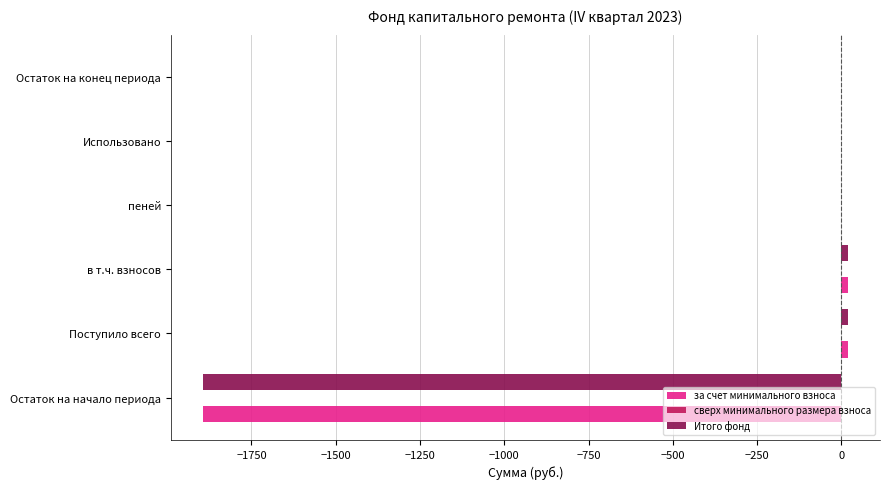

The Итого фонд series shows 0.0 at пеней. True or false?

True